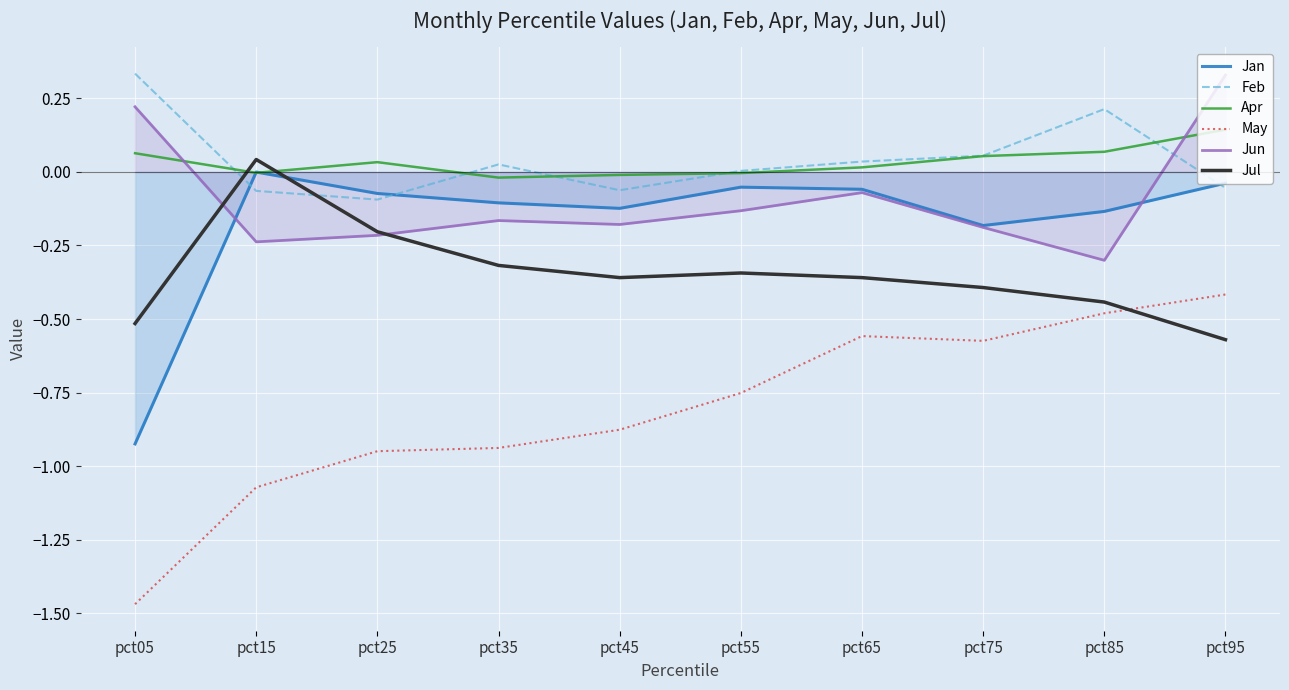

Reading right to left, transcribe all the data shown in this chart.

Jan: -0.0	-0.1	-0.2	-0.1	-0.1	-0.1	-0.1	-0.1	-0.0	-0.9
Feb: -0.1	0.2	0.1	0.0	0.0	-0.1	0.0	-0.1	-0.1	0.3
Apr: 0.1	0.1	0.1	0.0	-0.0	-0.0	-0.0	0.0	-0.0	0.1
May: -0.4	-0.5	-0.6	-0.6	-0.8	-0.9	-0.9	-0.9	-1.1	-1.5
Jun: 0.3	-0.3	-0.2	-0.1	-0.1	-0.2	-0.2	-0.2	-0.2	0.2
Jul: -0.6	-0.4	-0.4	-0.4	-0.3	-0.4	-0.3	-0.2	0.0	-0.5